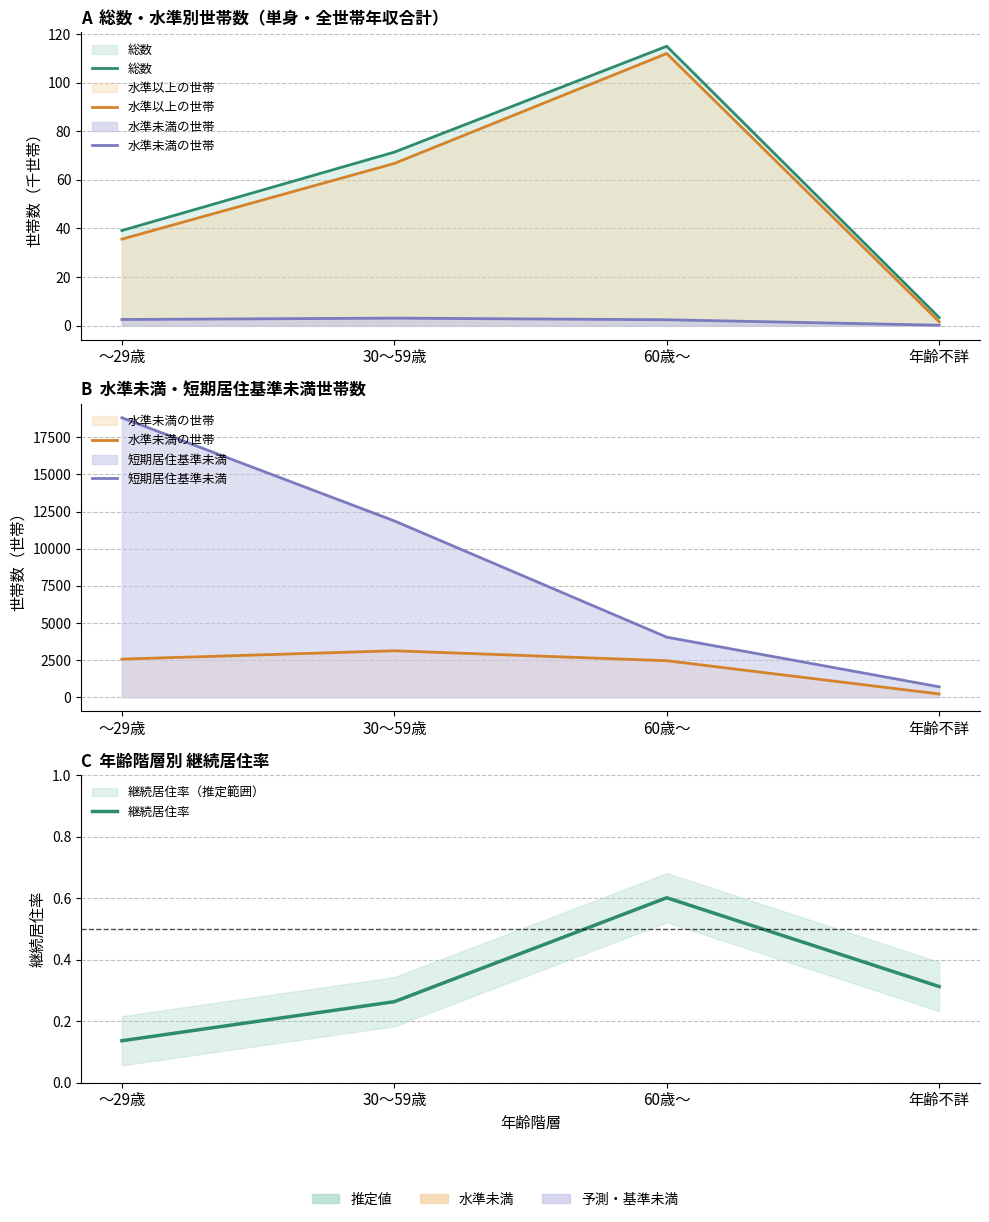

Reading left to right, transcribe all the data shown in this chart.

総数: ～29歳=39.2	30～59歳=71.4	60歳～=115.0	年齢不詳=3.4
水準以上の世帯: ～29歳=35.6	30～59歳=66.7	60歳～=112.0	年齢不詳=1.6
水準未満の世帯: ～29歳=2565.7	30～59歳=3126.6	60歳～=2457.6	年齢不詳=219.2
短期居住基準未満: ～29歳=18817.0	30～59歳=11871.0	60歳～=4044.0	年齢不詳=701.0
継続居住率: ～29歳=0.1	30～59歳=0.3	60歳～=0.6	年齢不詳=0.3